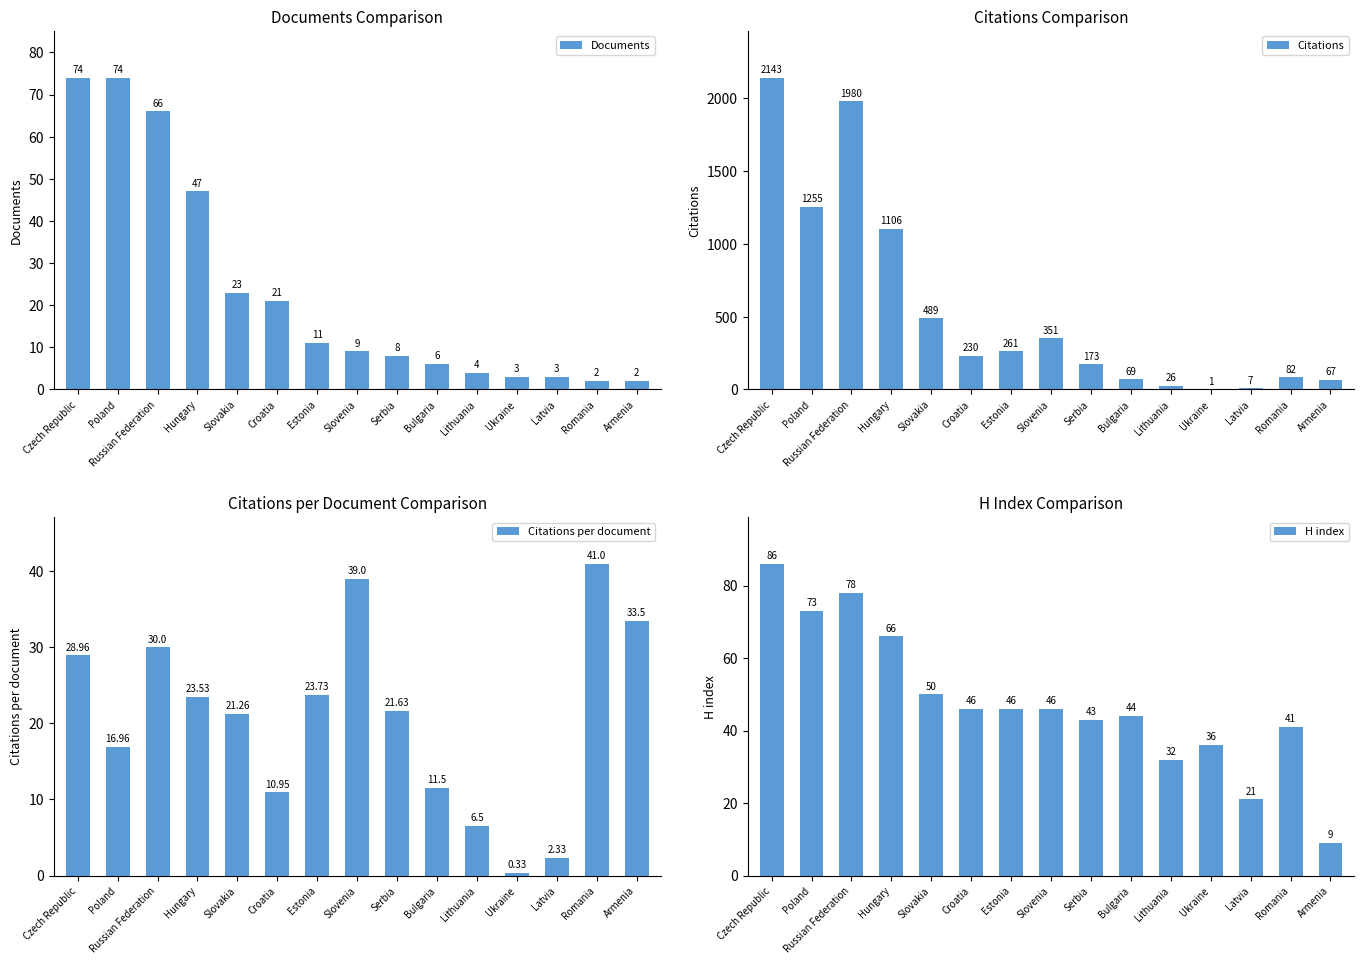

What is the difference between the second highest and minimum values in the H index series?

69